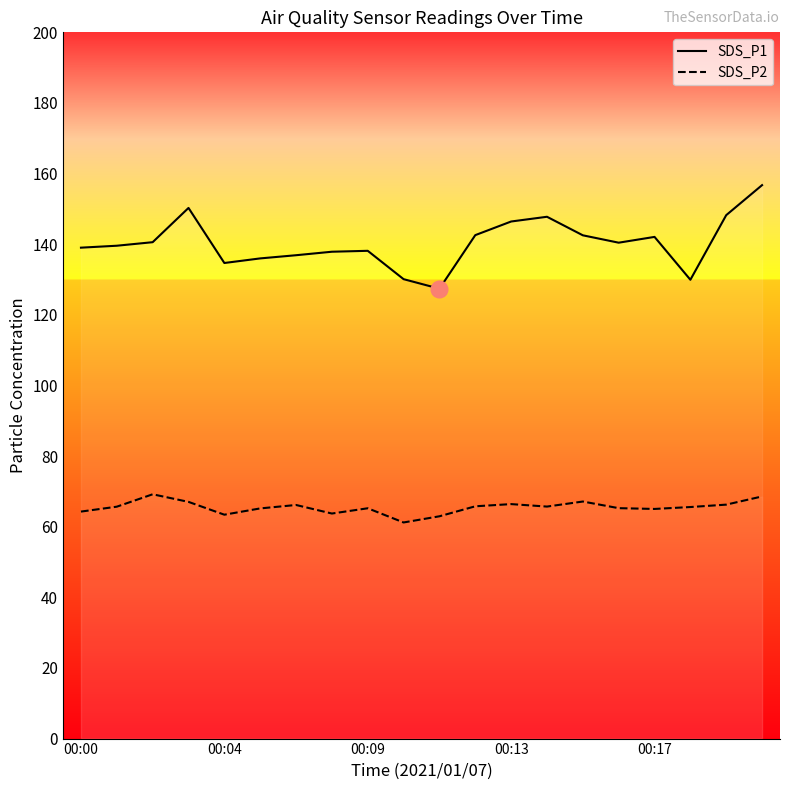

True or false: SDS_P1 has more than 2 points higher than both neighbors.

True